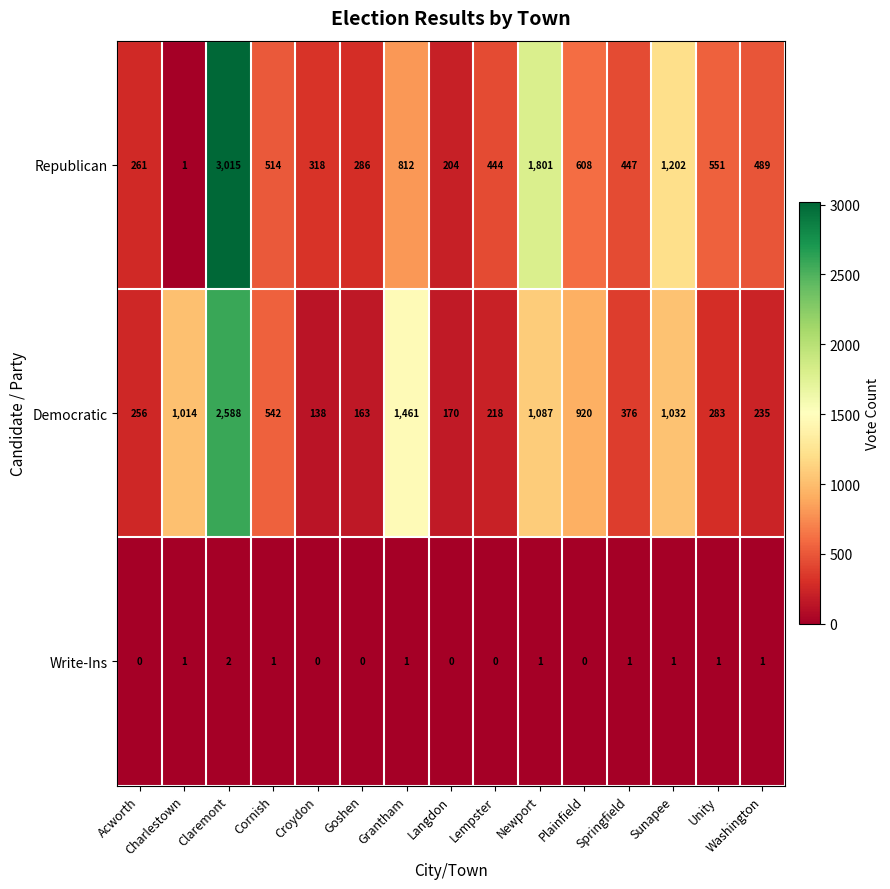

At which label is Democratic closest to 1363?

Grantham